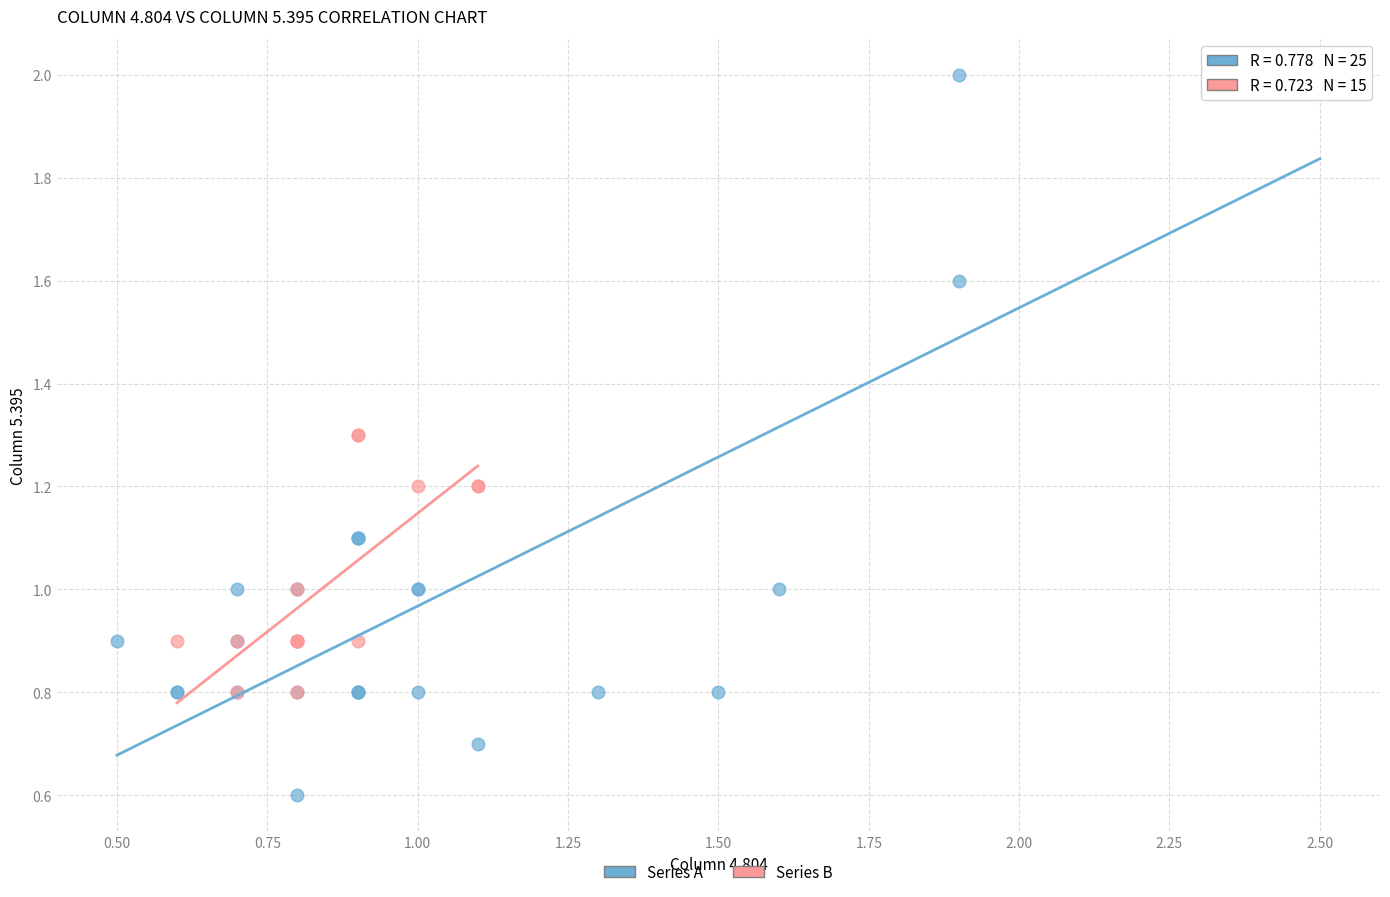

Which series contains the lowest Y value?

Series A